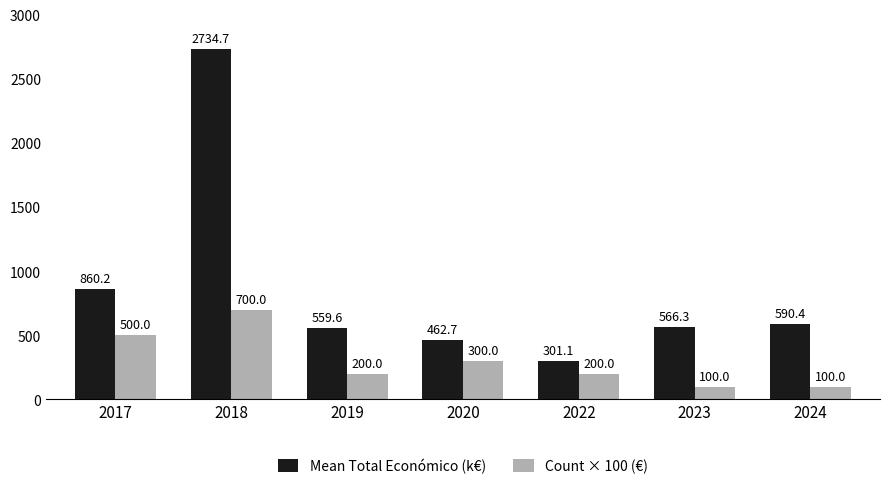

Read the Count × 100 (€) value at 2018.

700.0